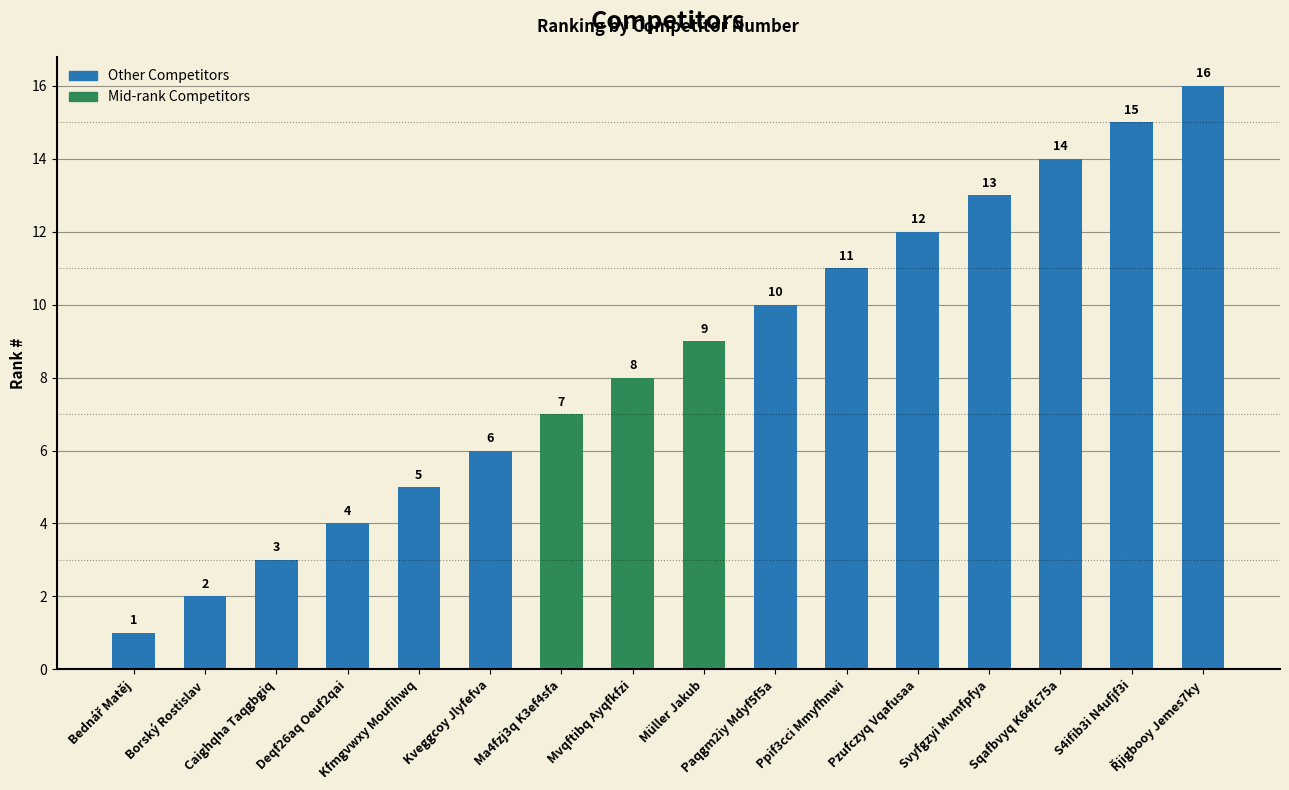

What is the value of the 4th bar from the left?

4